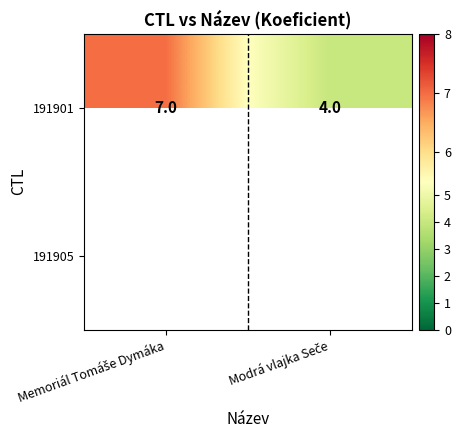

How many data points in 191901 are less than 7?

1